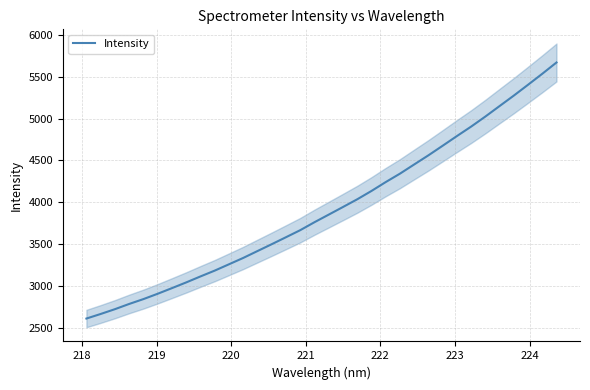

What is the highest value of the Intensity series?

5670.8